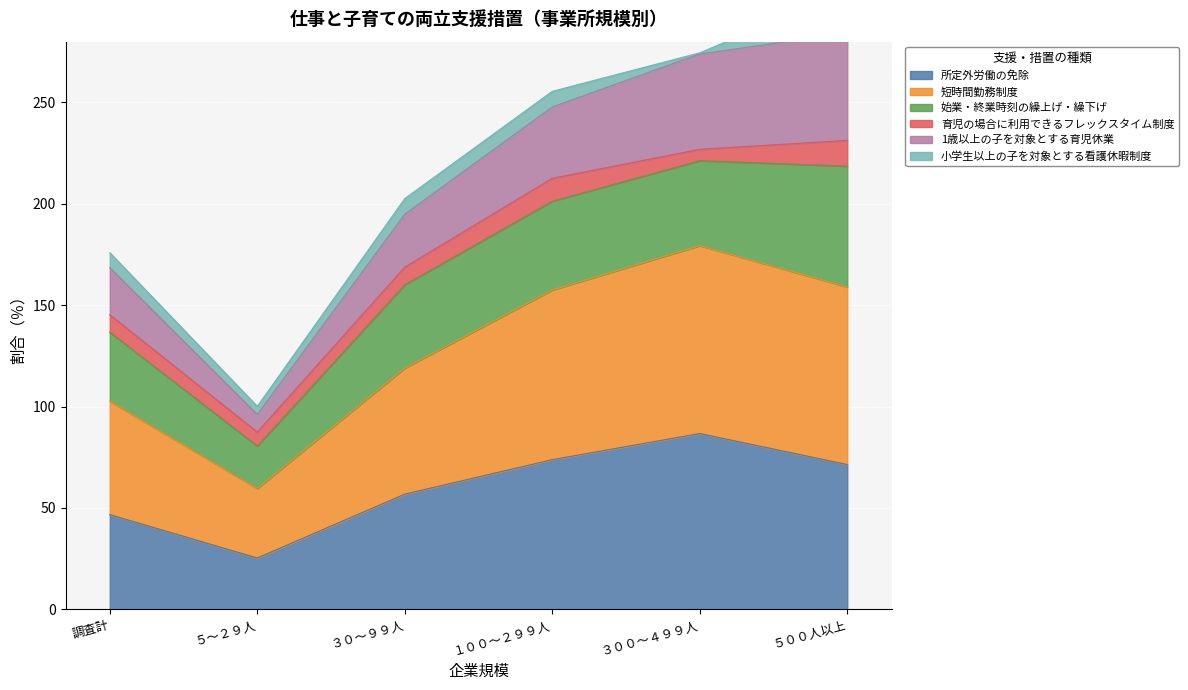

True or false: 所定外労働の免除 has a value of 31.5 at 調査計.

False